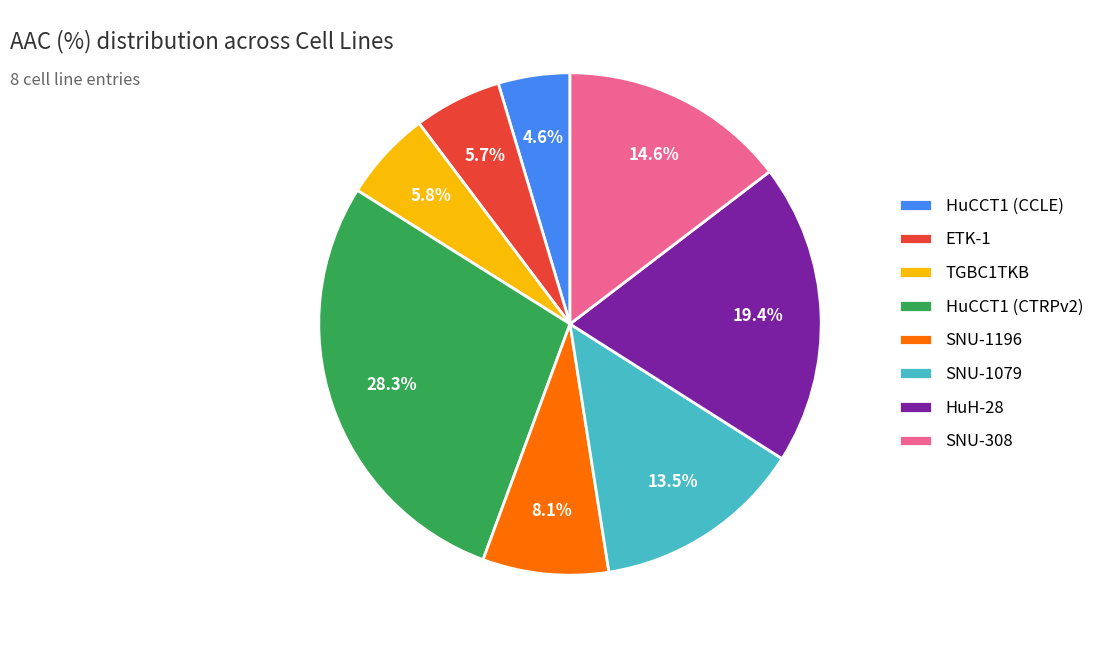

To the nearest percent, what percentage of the pie is ETK-1?

6%